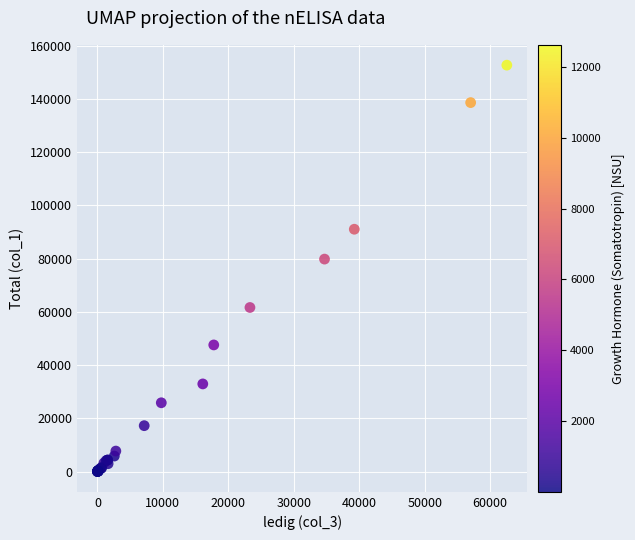

What Y value in the scatter plot is closest to 76382?

79854